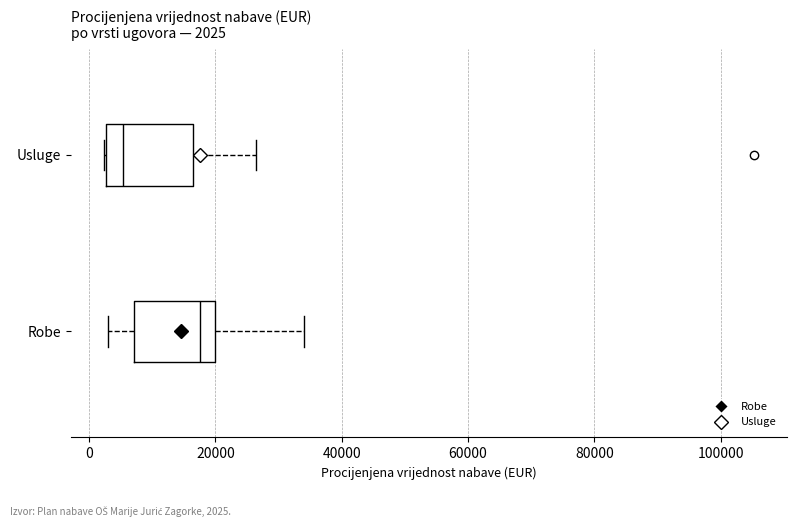

Which box's median line is the furthest to the left?

Usluge